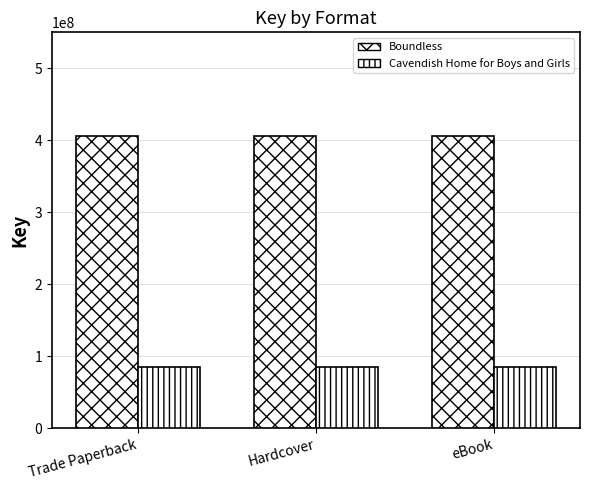

Where is Boundless nearest to the value 406214723?

Trade Paperback